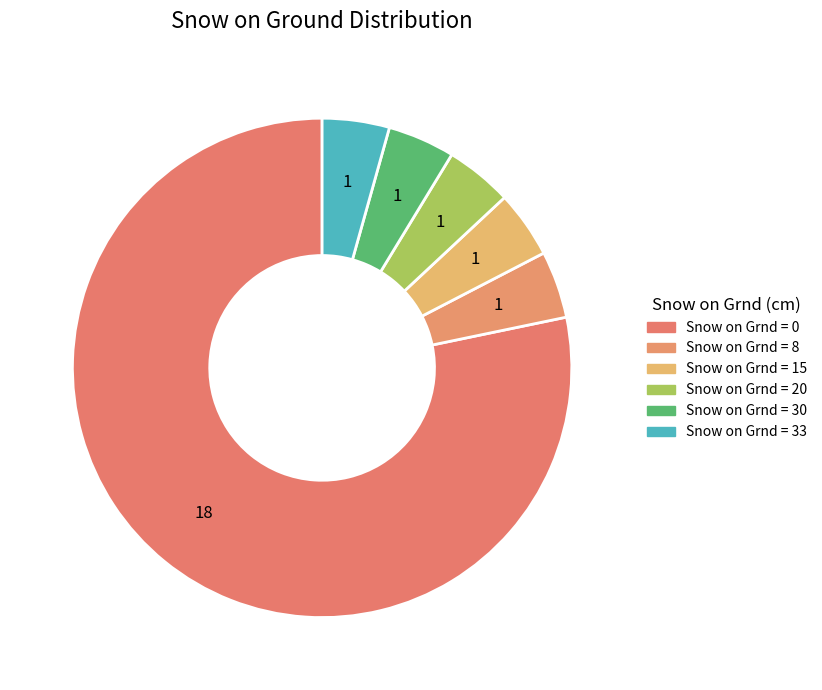

To the nearest percent, what percentage of the pie is Snow on Grnd = 8?

4%